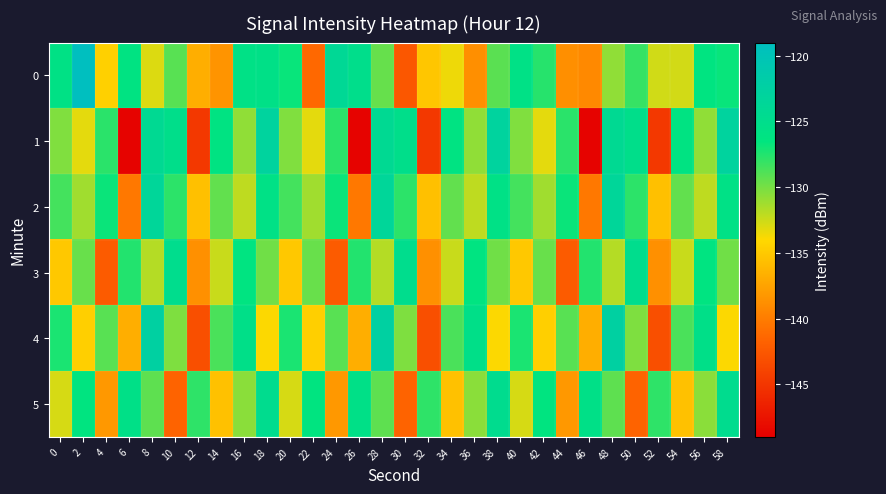

Rank the series at 26 from highest to lowest value.

0, 5, 3, 4, 2, 1